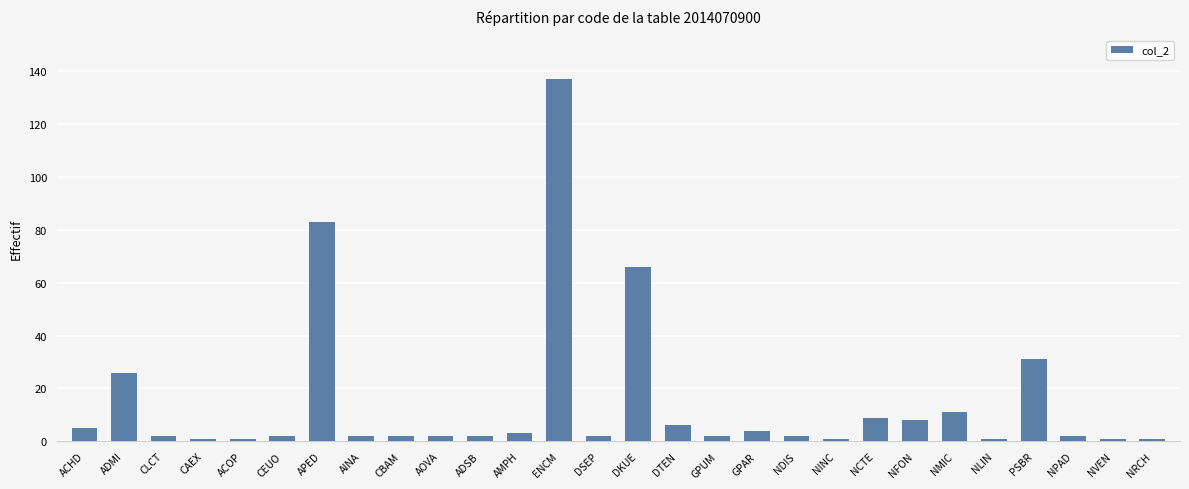

Between NCTE and CBAM, which is larger?

NCTE